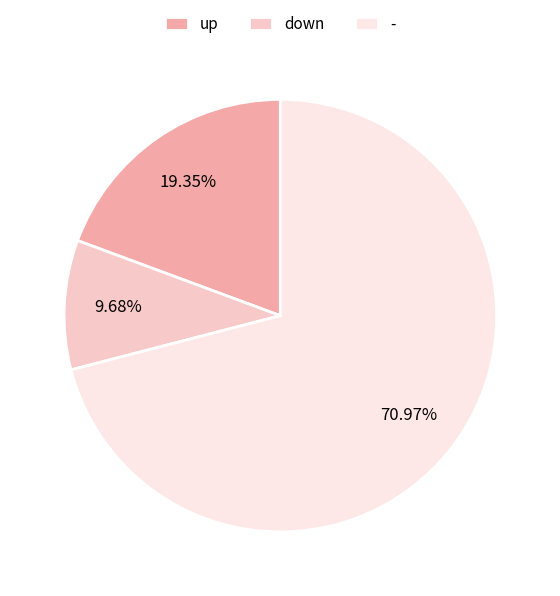

Combined, do up and down account for over 50%?

No